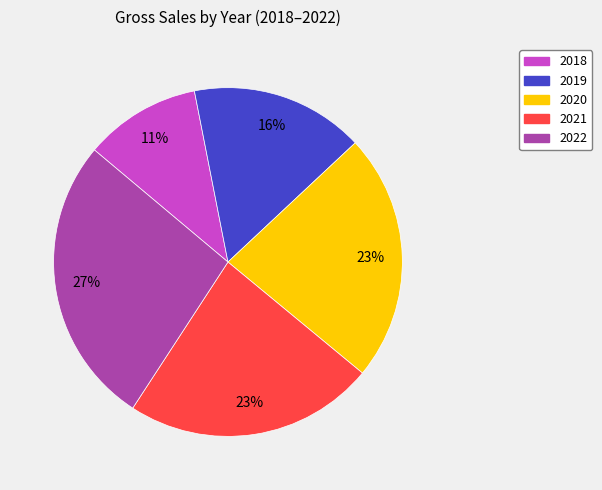

How many segments does this pie chart have?

5